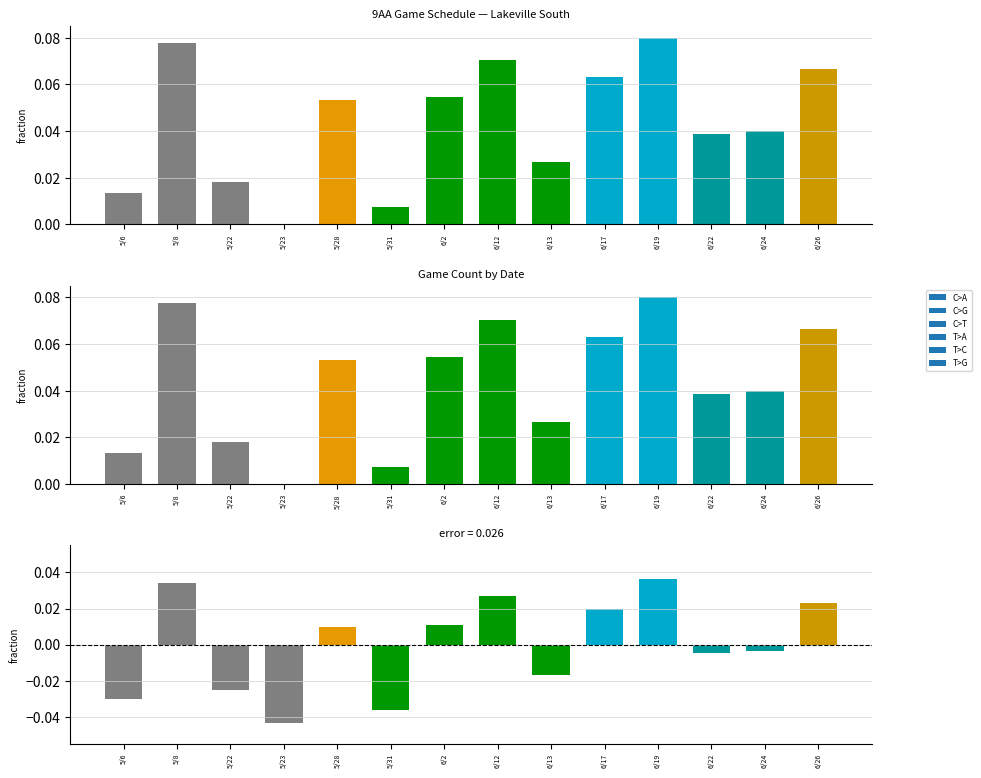

What is the difference between the maximum and minimum values?

0.1